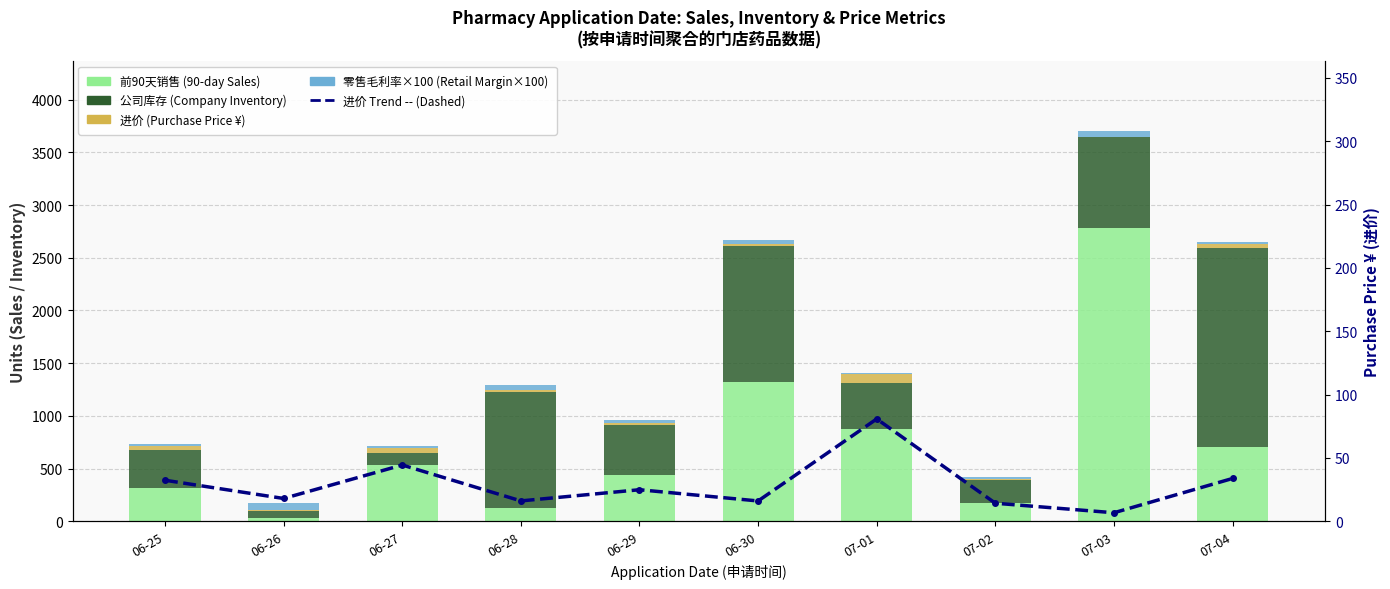

At which category is the sum across all series the highest?

07-03